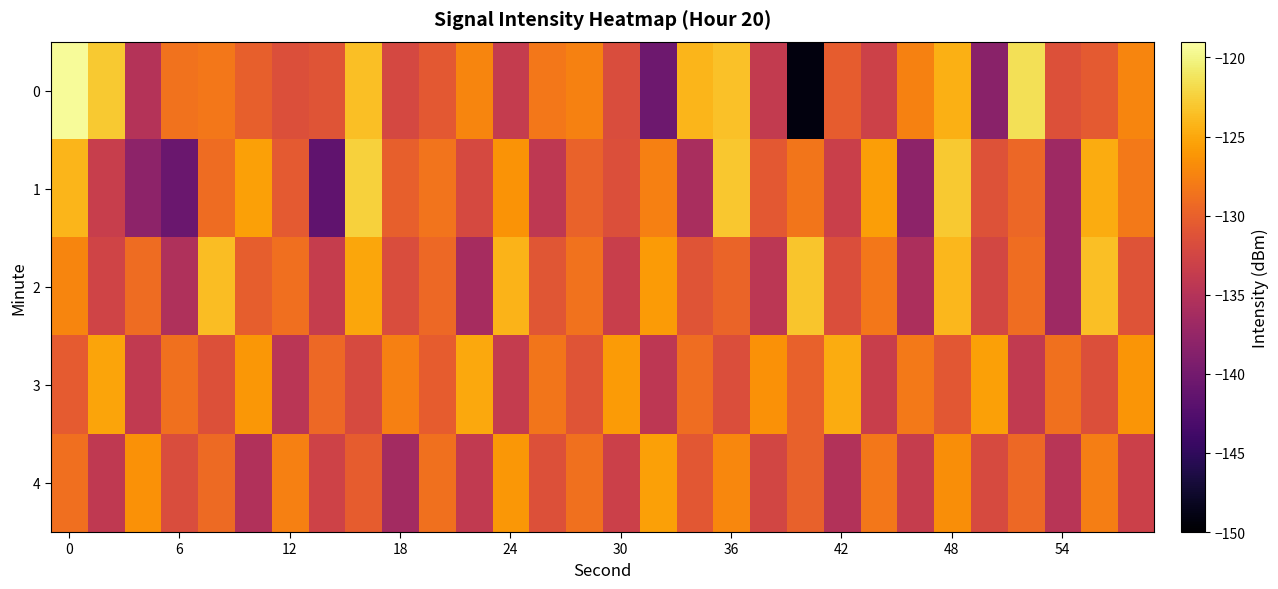

Which series has the largest total across all categories?

3